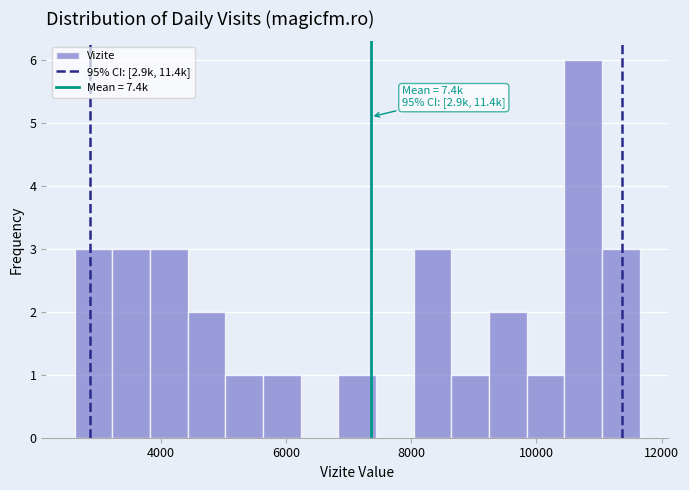

Read against the x-axis, roughly where is the centre of the tallest bar?

10800